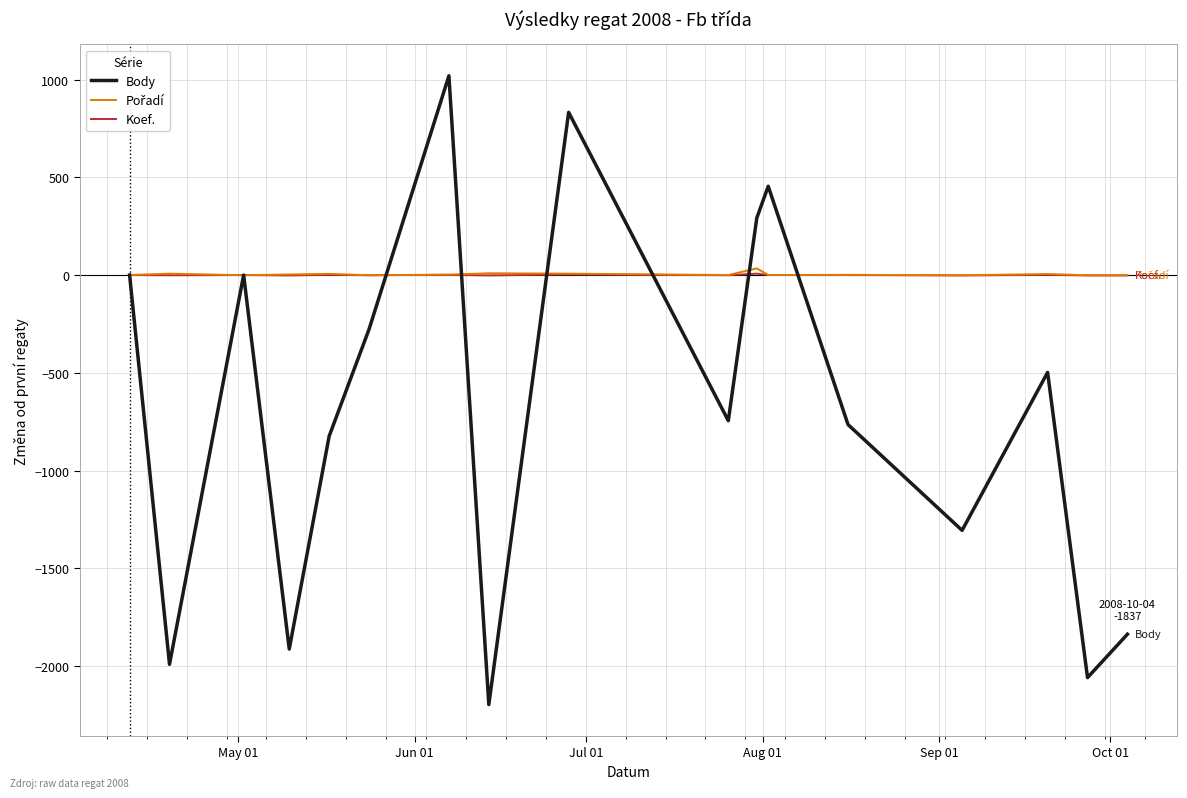

What is the maximum value shown in the chart?

1019